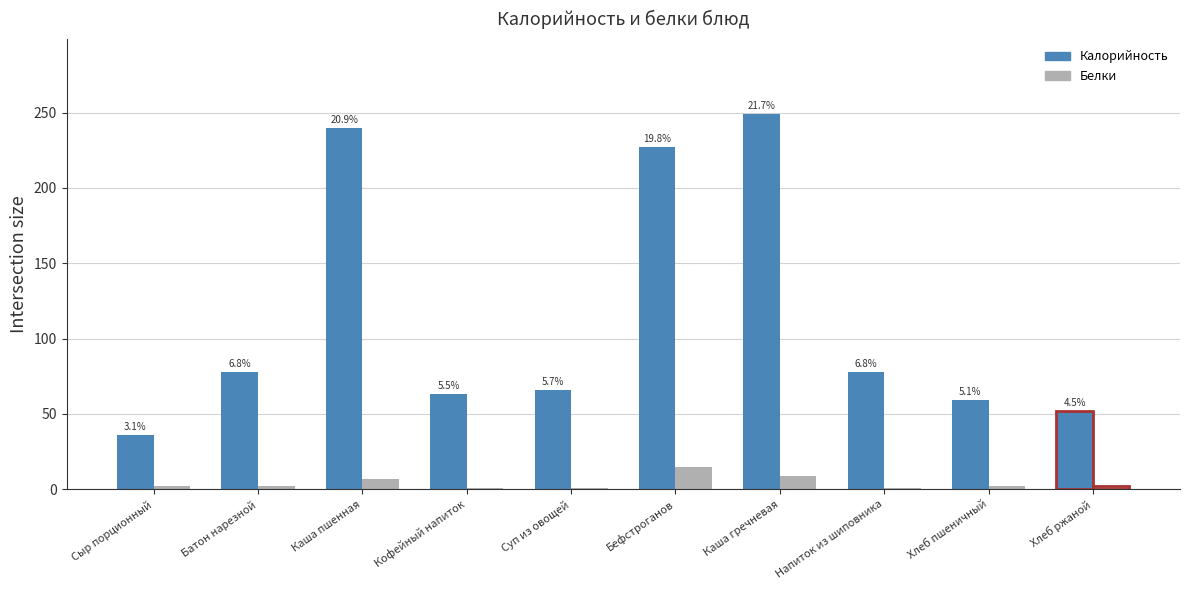

What are all the series names shown in the legend?

Калорийность, Белки